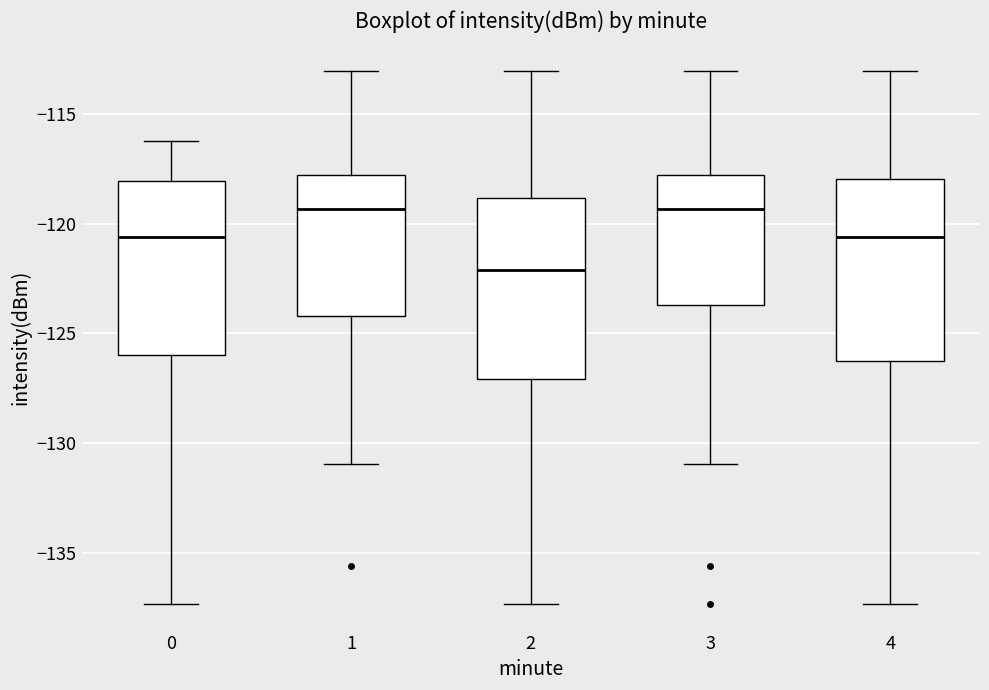

Reading left to right, read every box against the y-axis: the position of its median line, the range the box covers, and the ends of its whiskers. The values are not printed on the chart, so give them approximately, as read against the axis.

0: median -120.5, box -126.0 to -118.0, whiskers -137.5 to -116.0
1: median -119.5, box -124.0 to -117.5, whiskers -131.0 to -113.0
2: median -122.0, box -127.0 to -119.0, whiskers -137.5 to -113.0
3: median -119.5, box -123.5 to -117.5, whiskers -131.0 to -113.0
4: median -120.5, box -126.5 to -118.0, whiskers -137.5 to -113.0